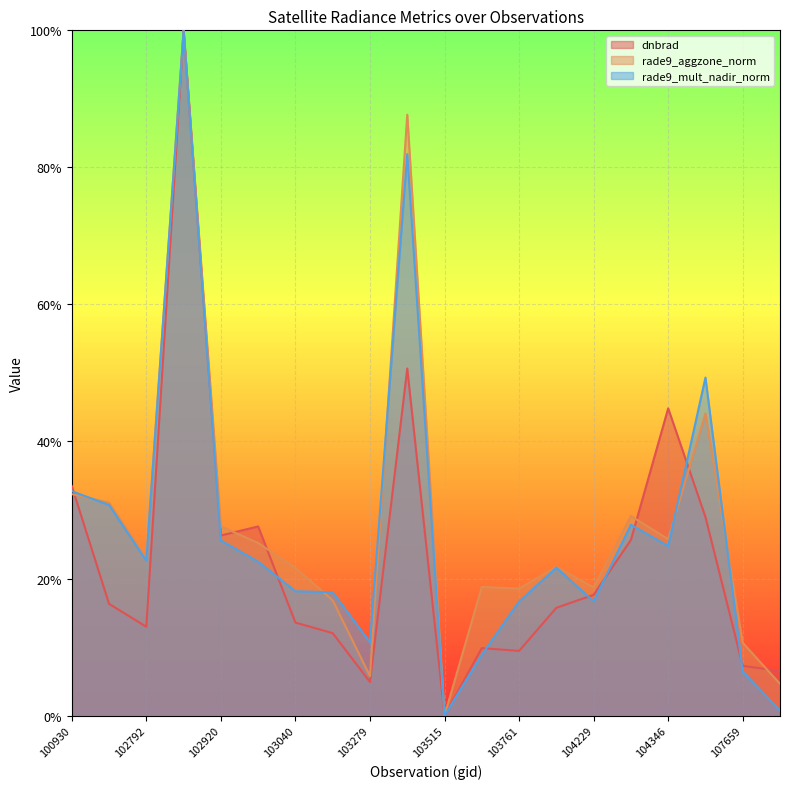

Which series has the largest total across all categories?

rade9_aggzone_norm